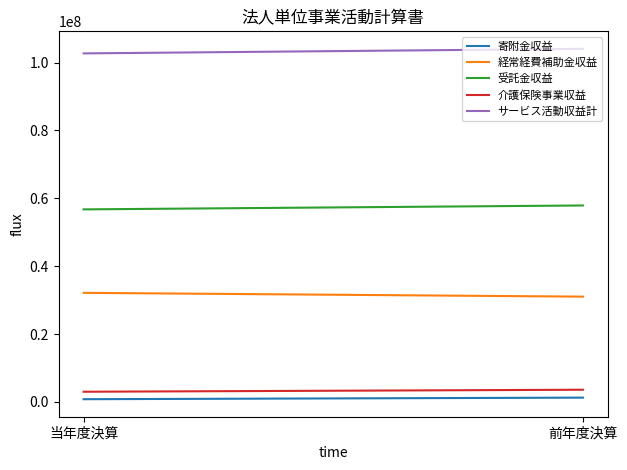

At which label does 受託金収益 reach its peak?

前年度決算